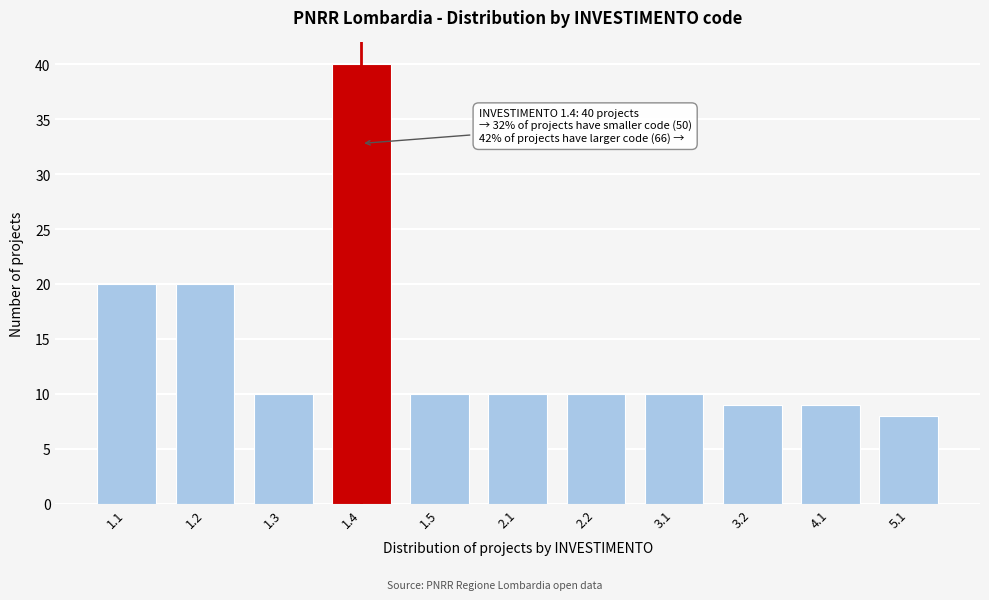

Reading left to right, transcribe all the data shown in this chart.

20	20	10	40	10	10	10	10	9	9	8